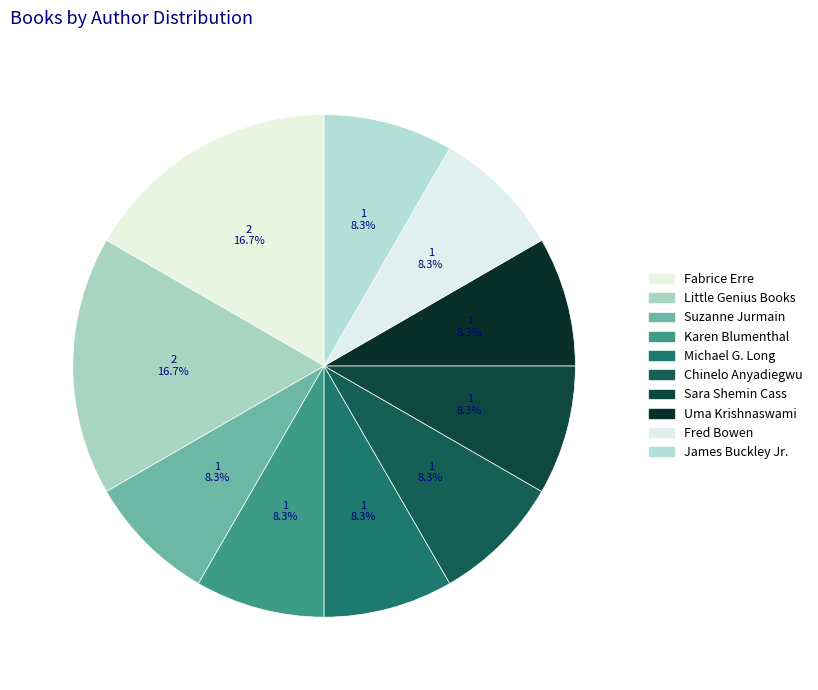

To the nearest percent, what is the difference between the largest and smallest slice percentages?

8%